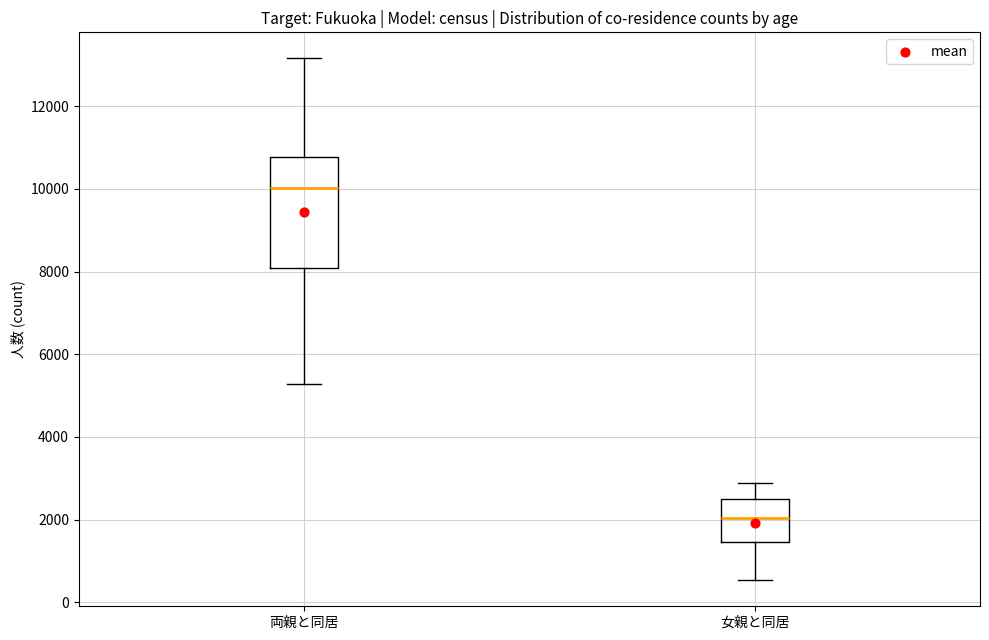

Reading left to right, transcribe this box plot: for each box, give where its median line is, the range the box spans, and where its two whiskers end, as read against the y-axis. The values are not printed on the chart, so give them approximately, as read against the axis.

両親と同居: median 10000, box 8000 to 10800, whiskers 5200 to 13200
女親と同居: median 2000, box 1400 to 2400, whiskers 600 to 2800